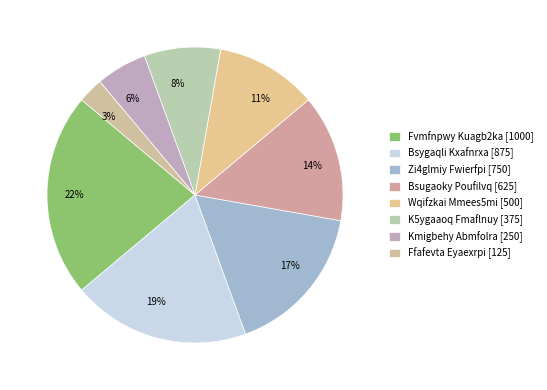

Between 8% and 19%, which is larger?

19%